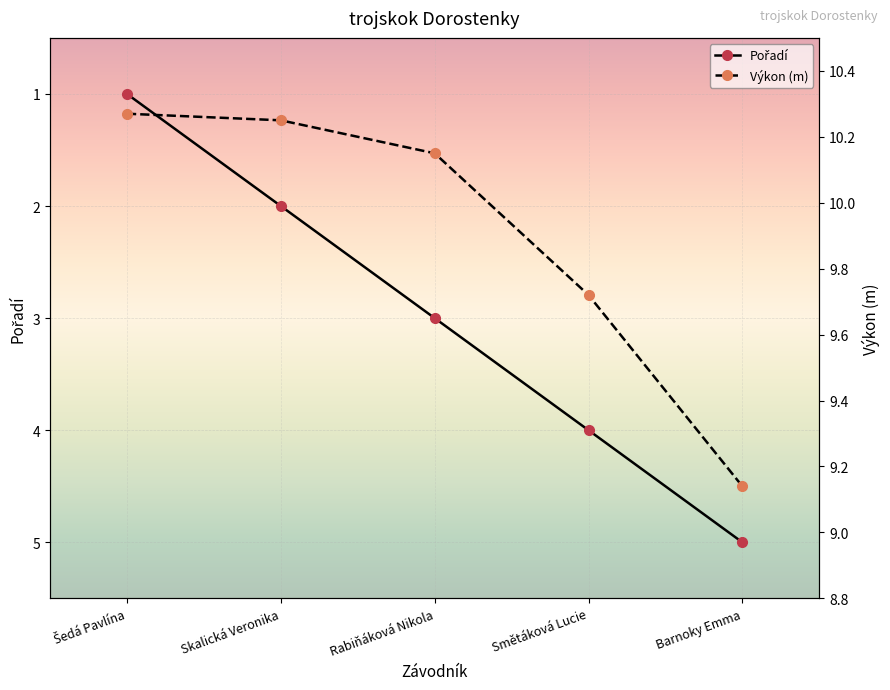

True or false: Pořadí and Výkon (m) cross at least once.

False